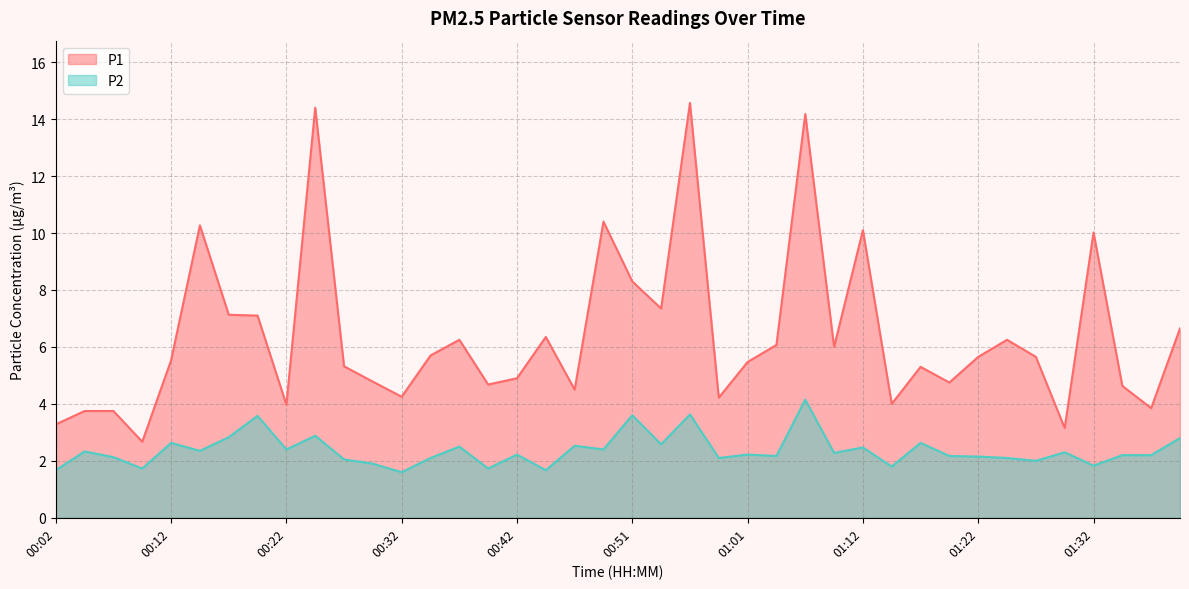

List the series in order of their overall mean, highest first.

P1, P2